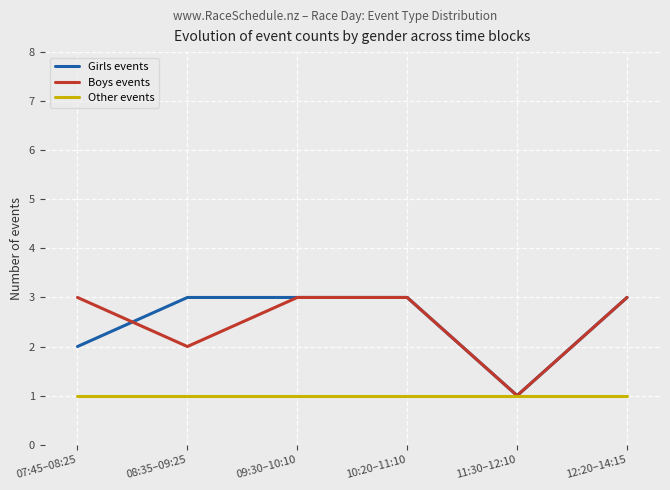

What position from the left is 09:30–10:10?

3